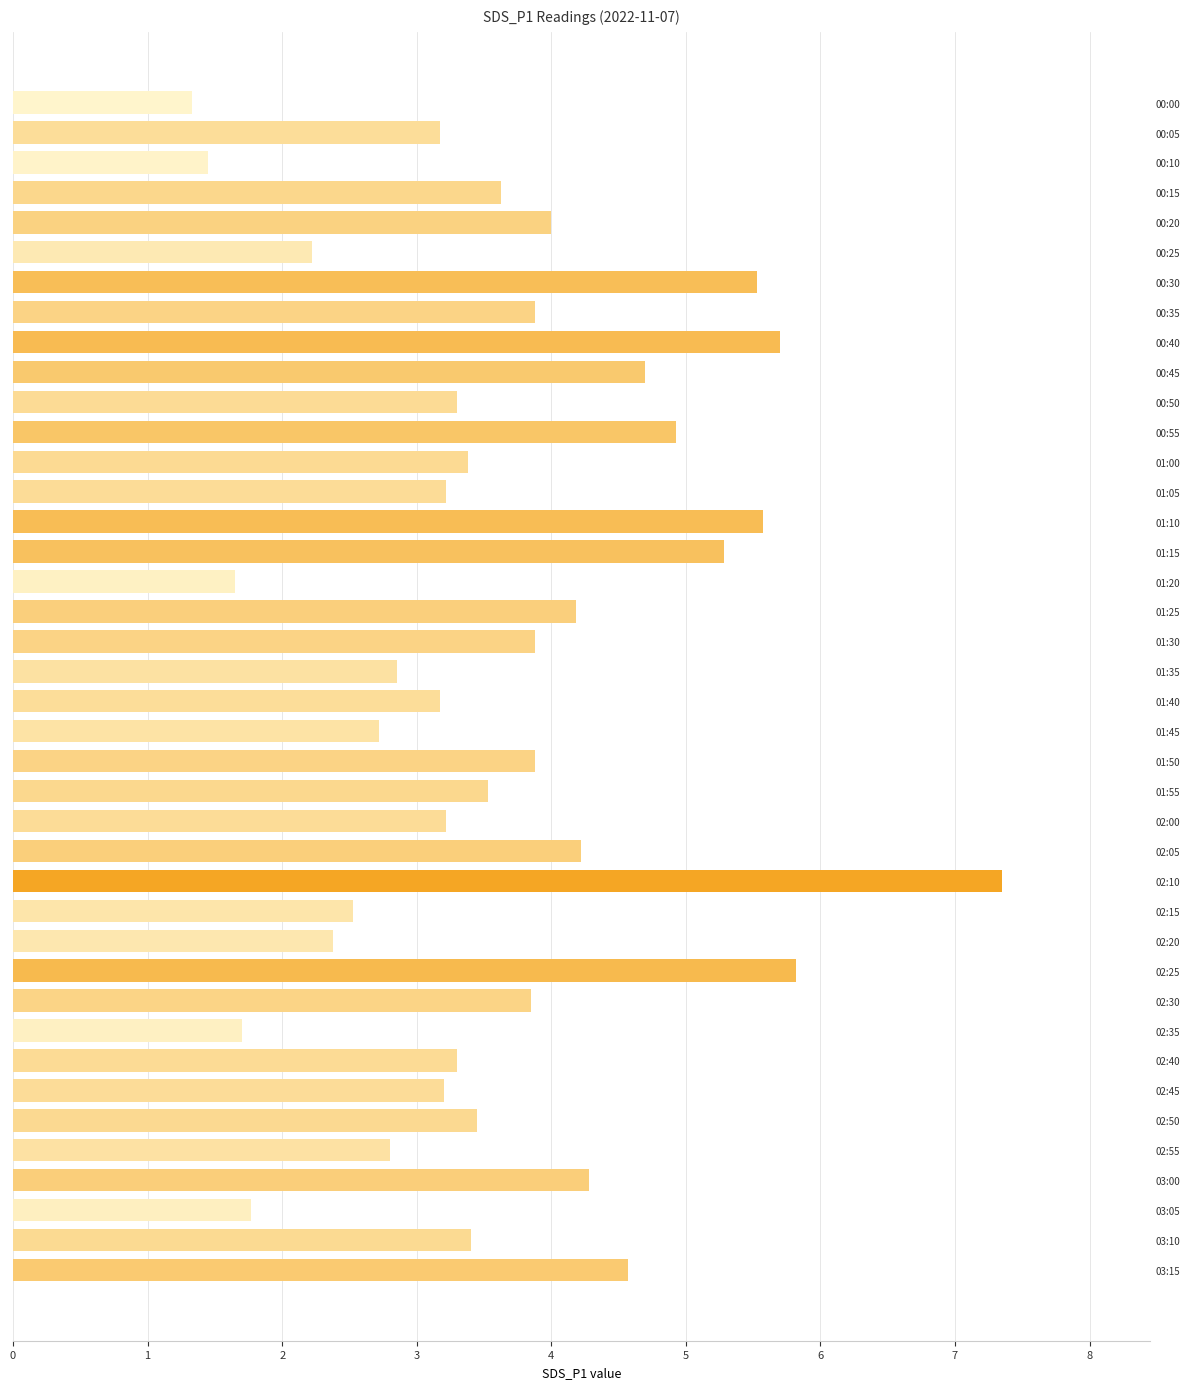

Which category has the highest value across all series?

02:10